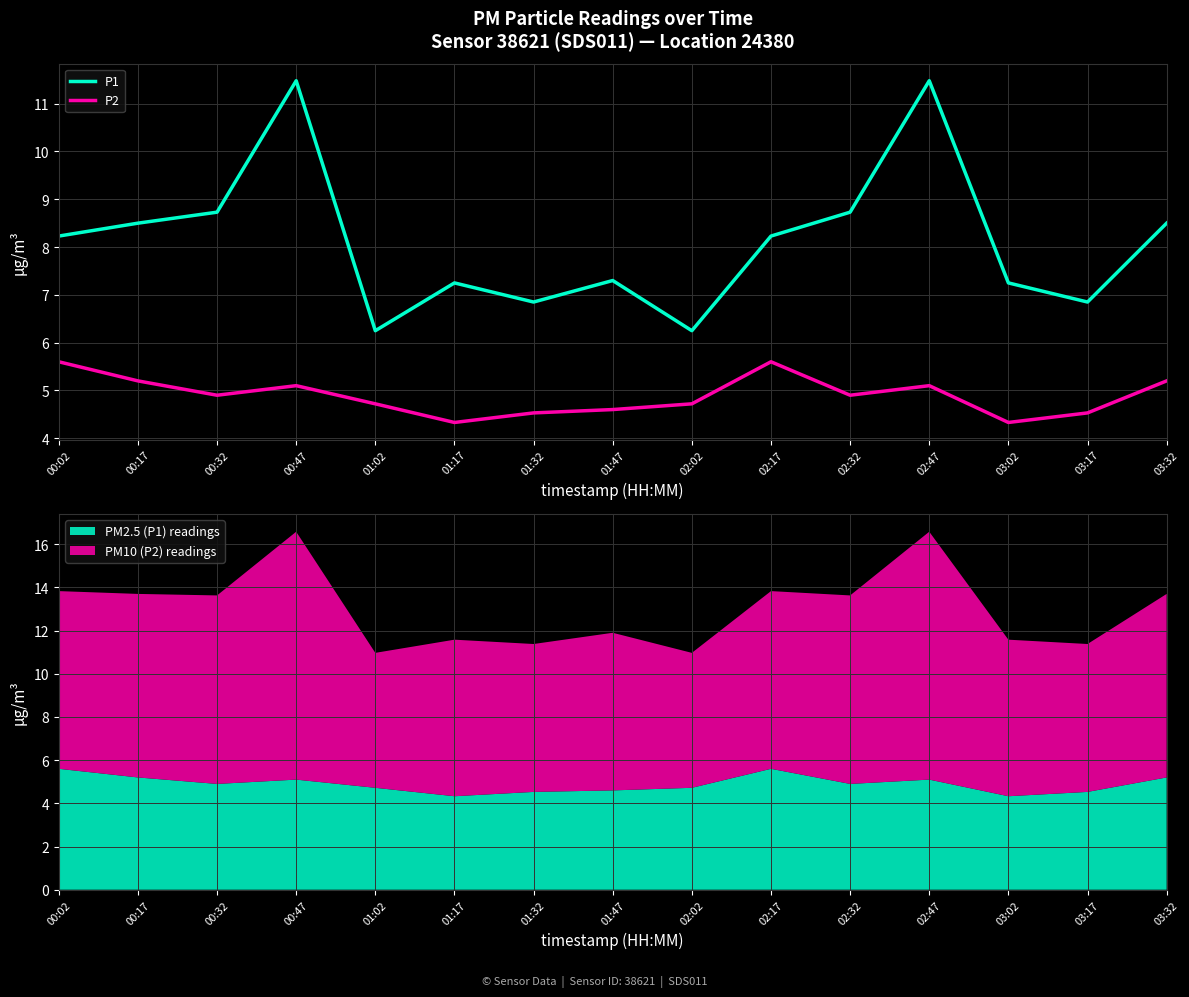

What is the approximate value of P2 at 02:17?

5.6